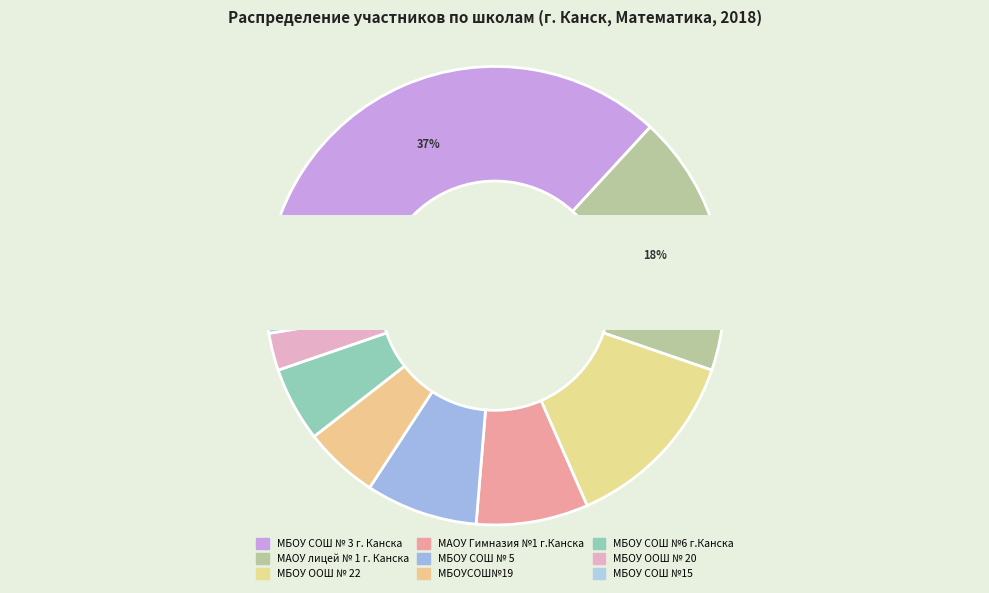

To the nearest percent, what is the combined percentage of МБОУ ООШ № 20 and МАОУ лицей № 1 г. Канска?

21%